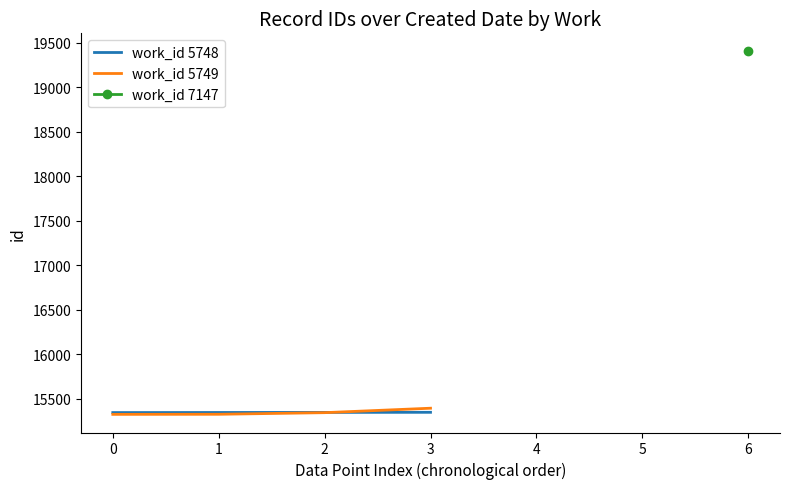

What is the highest value of the work_id 5748 series?

15347